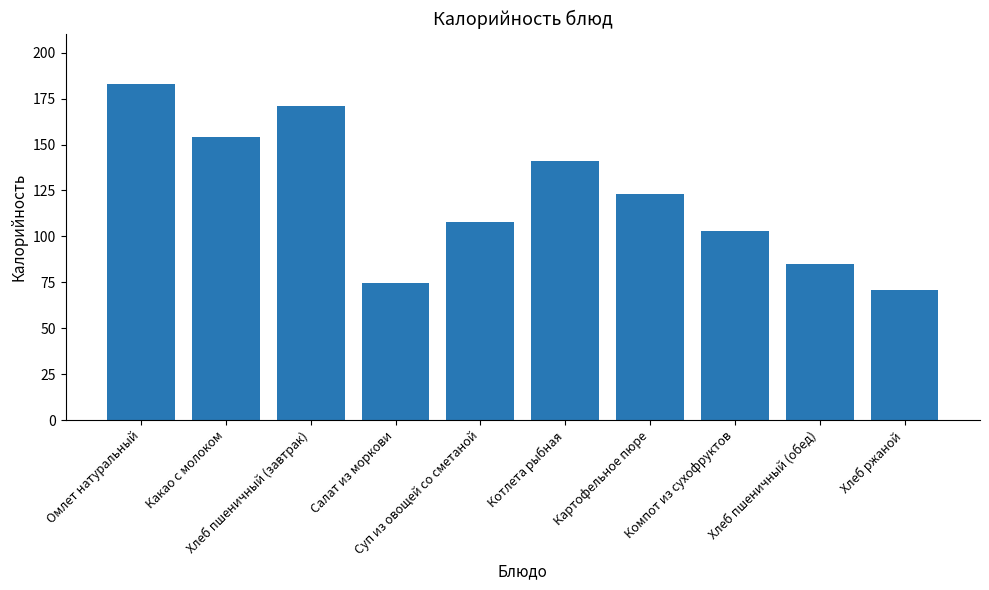

What is the difference between the values at Омлет натуральный and Хлеб пшеничный (завтрак)?

12.0